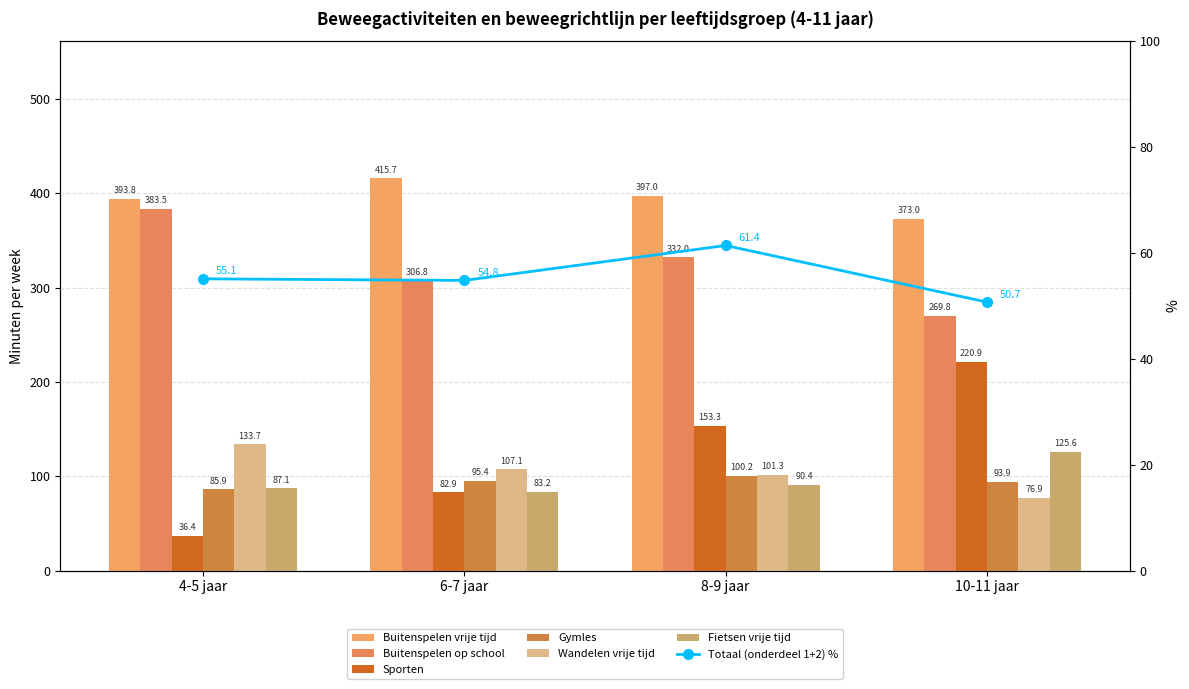

What is the total value across all series at 10-11 jaar?

1160.1